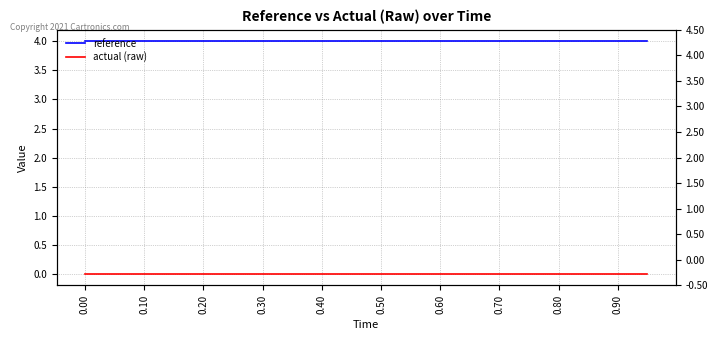

Is the value of reference at 0.20 greater than the value of actual (raw) at 0.50?

Yes